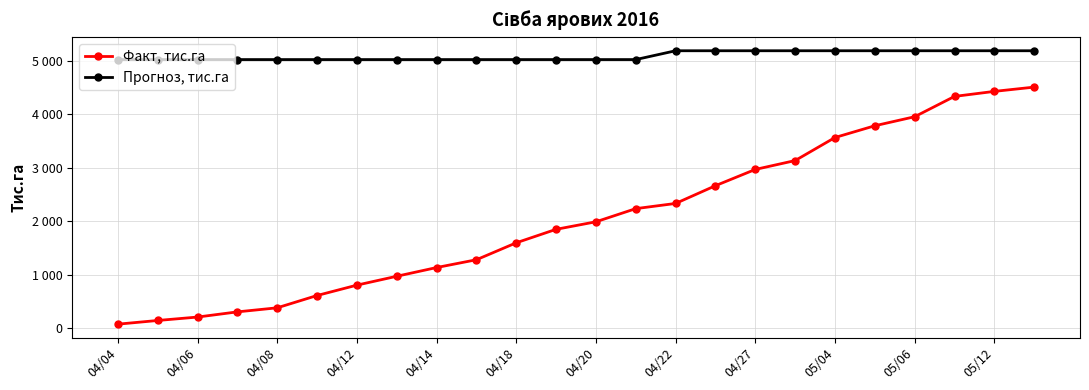

What are all the series names shown in the legend?

Факт, тис.га, Прогноз, тис.га